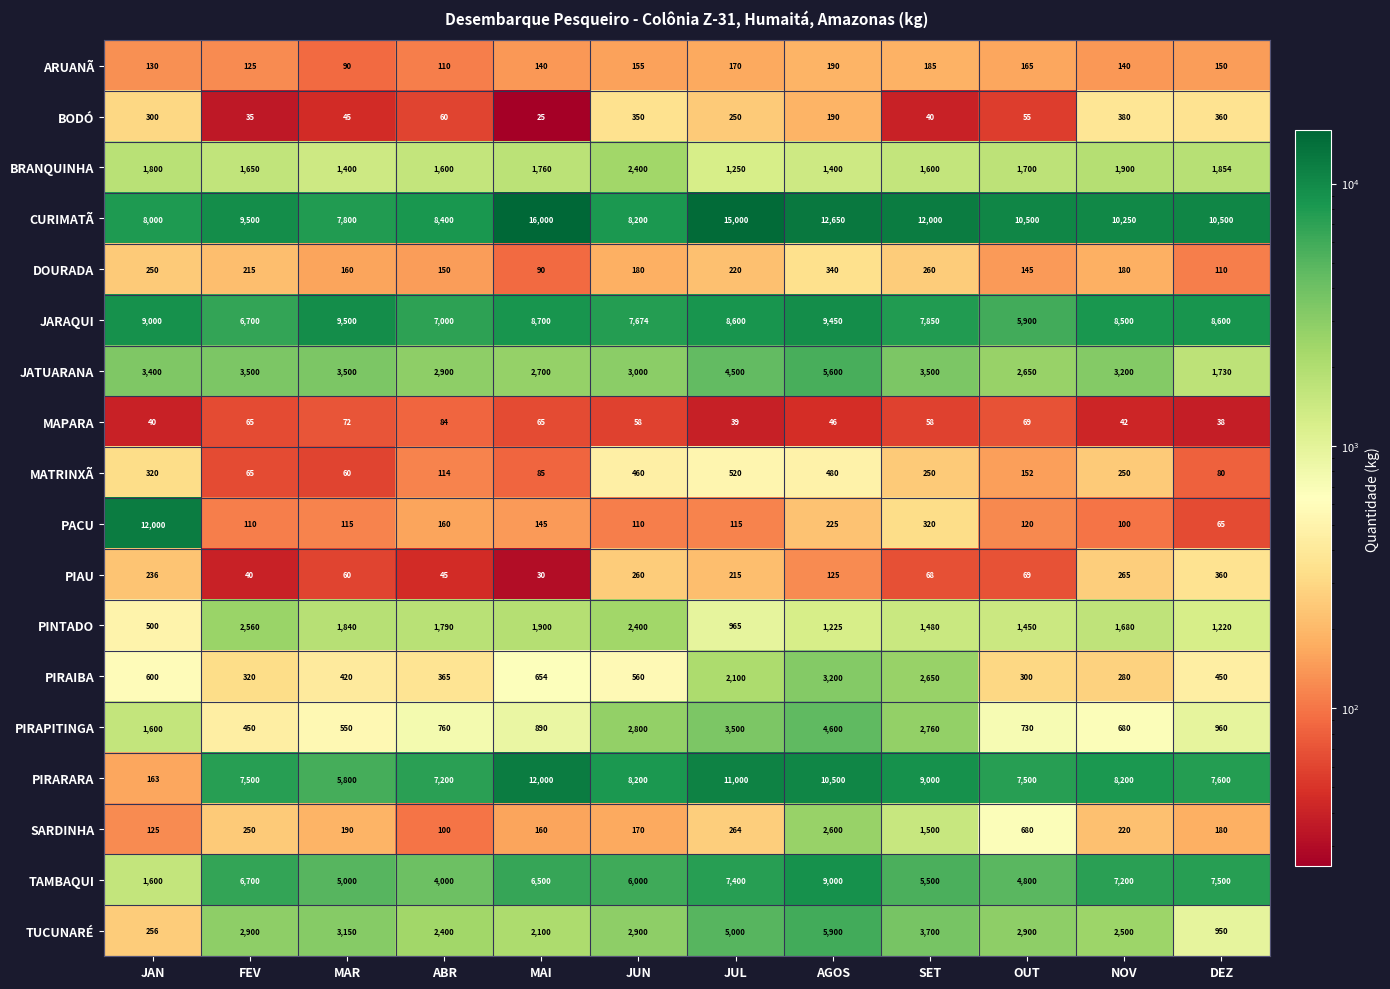

Which series changed the most between FEV and JUN?

PIRAPITINGA